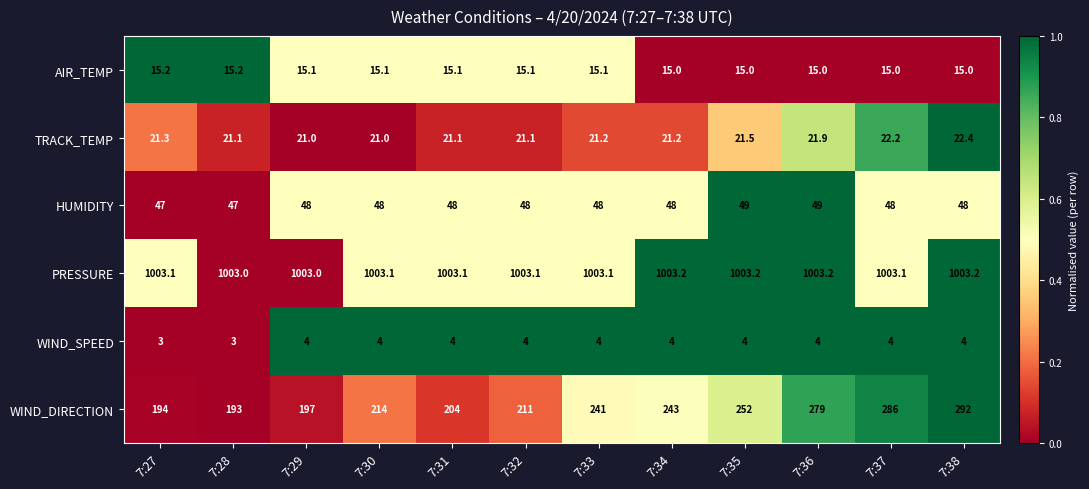

What is the sum of the WIND_SPEED values at 7:37 and 7:32?

8.0